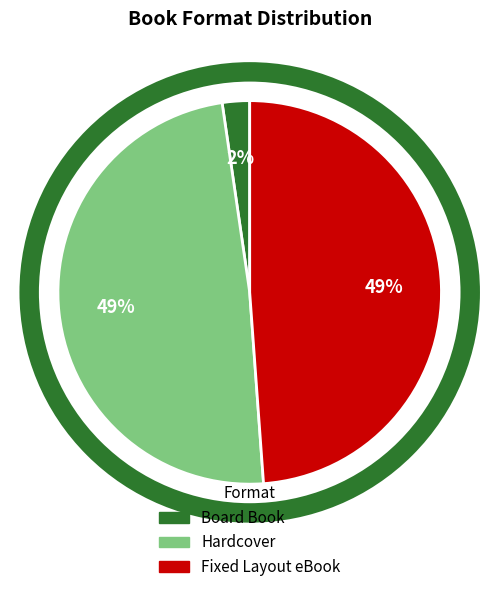

Combined, do Fixed Layout eBook and Board Book account for over 50%?

Yes